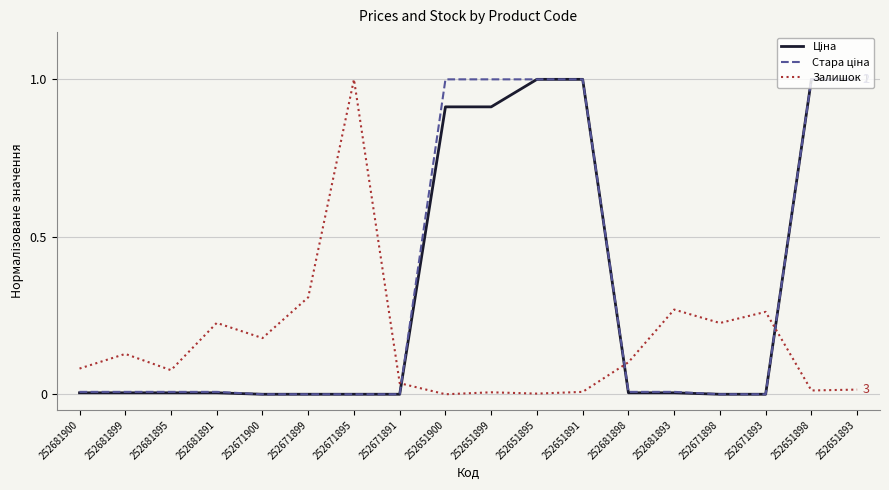

What position from the right is 252671898?

4